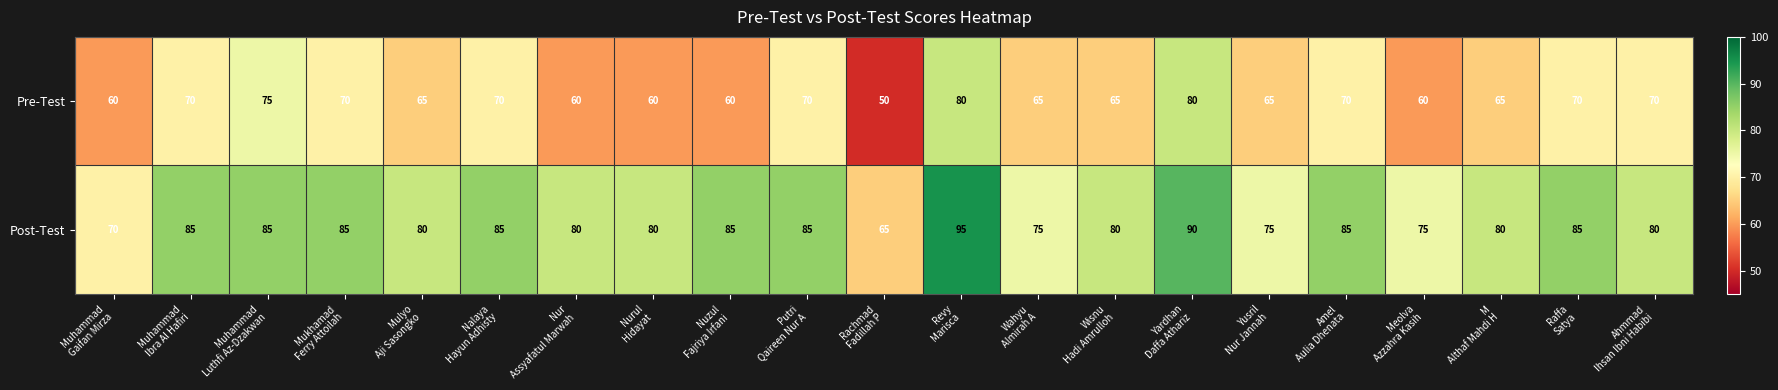

What is the smallest value displayed?

50